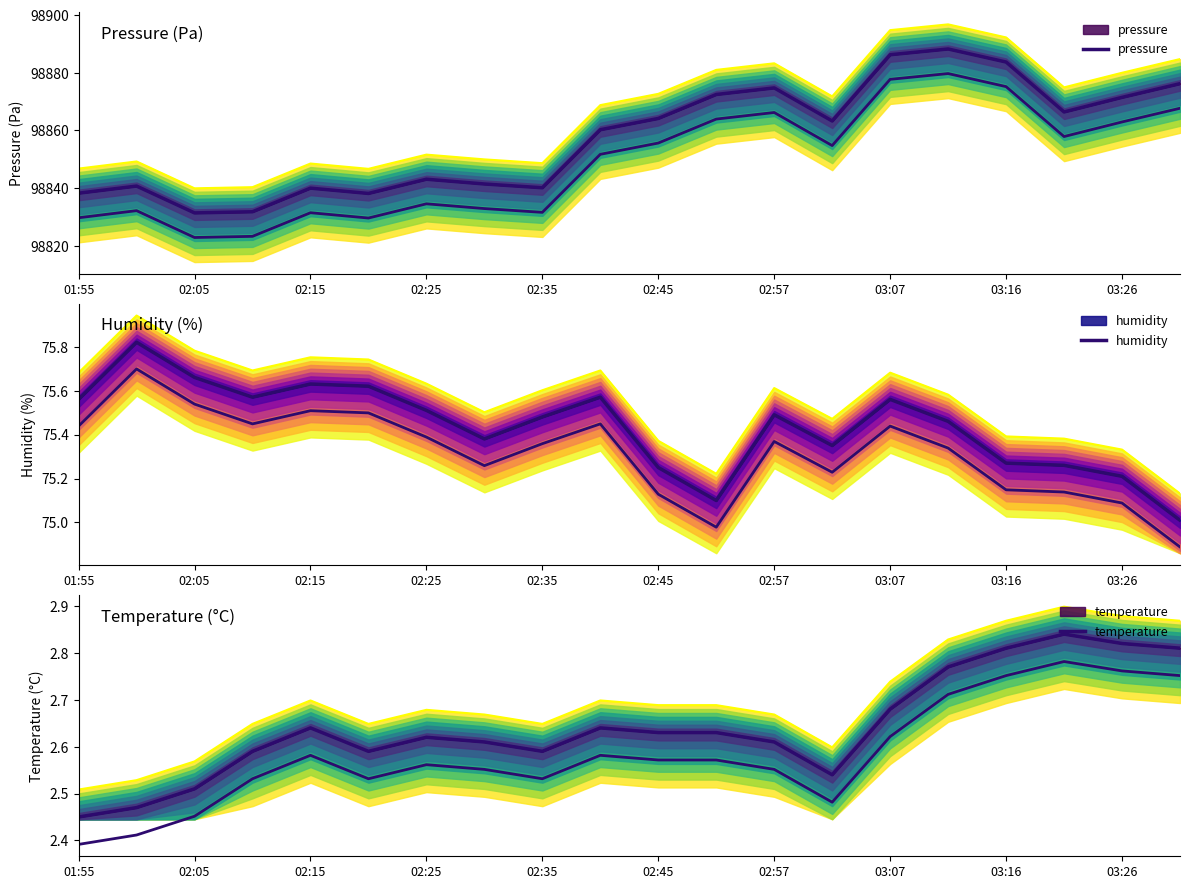

What is the approximate value of temperature at 02:45?

2.6